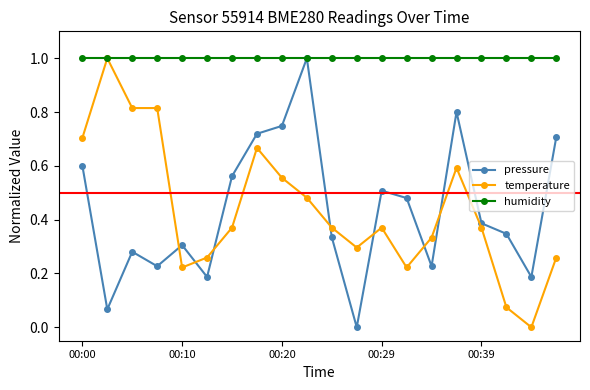

What is the maximum value shown in the chart?

1.0